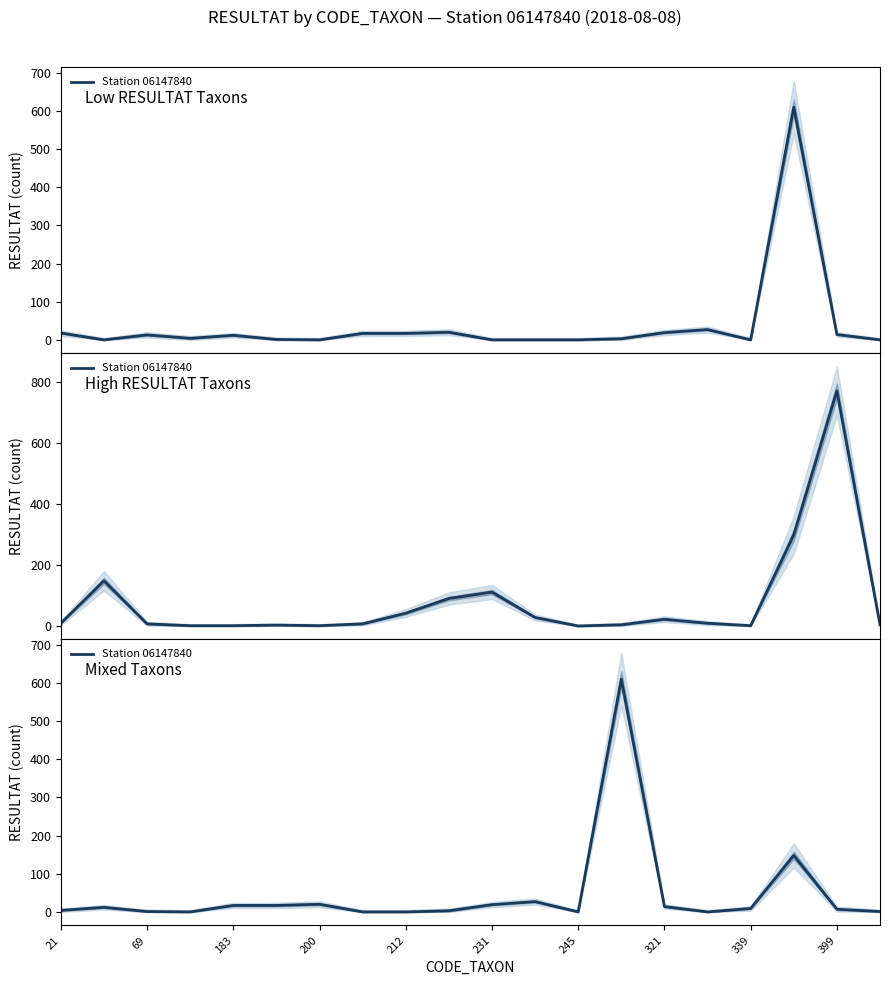

True or false: the data has more than 0 interior local peaks.

True